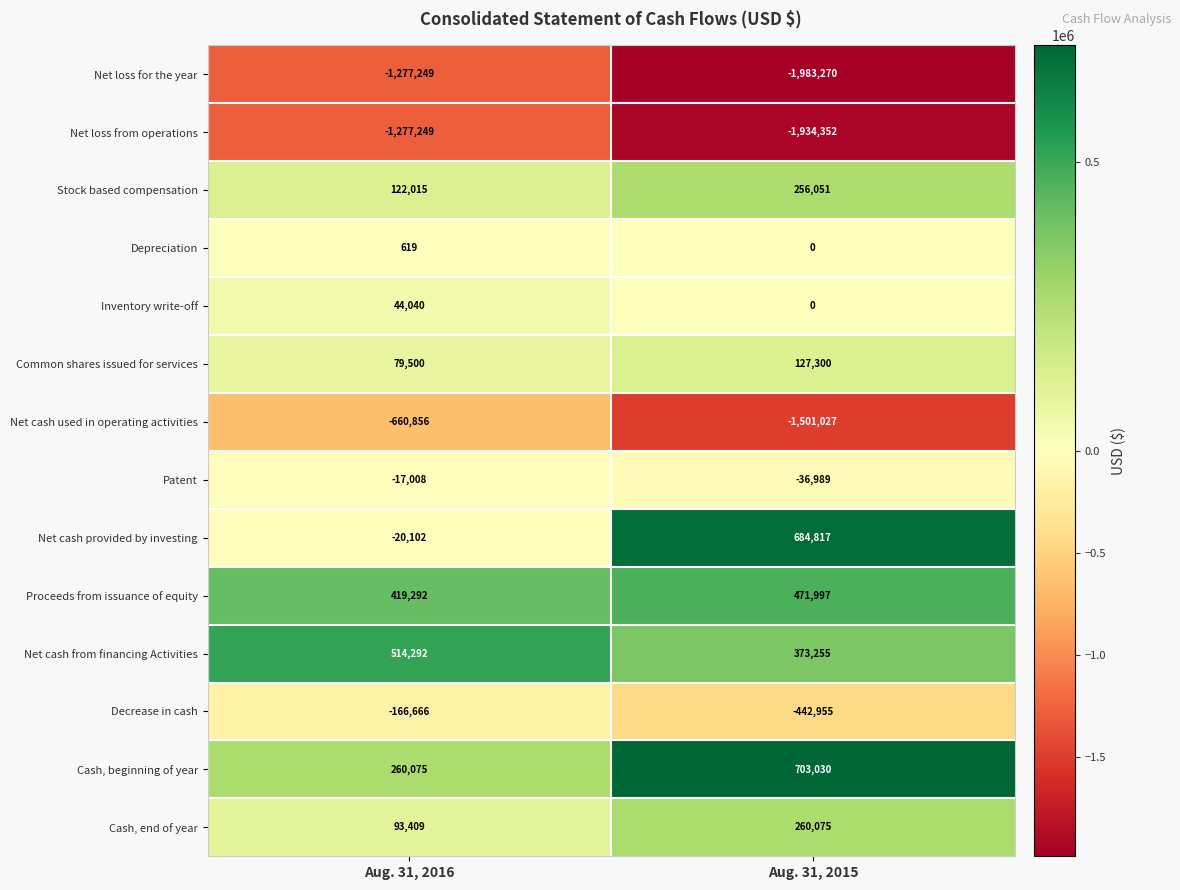

The value of Net cash used in operating activities at Aug. 31, 2015 is -1501027. True or false?

True